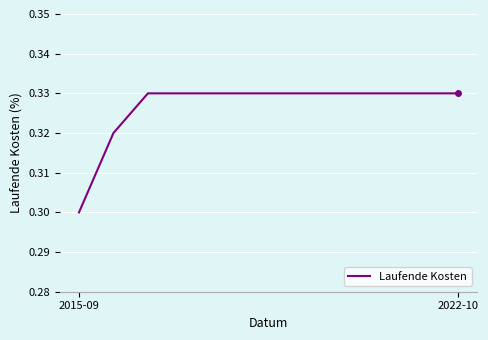

Does the chart have visible grid lines?

Yes